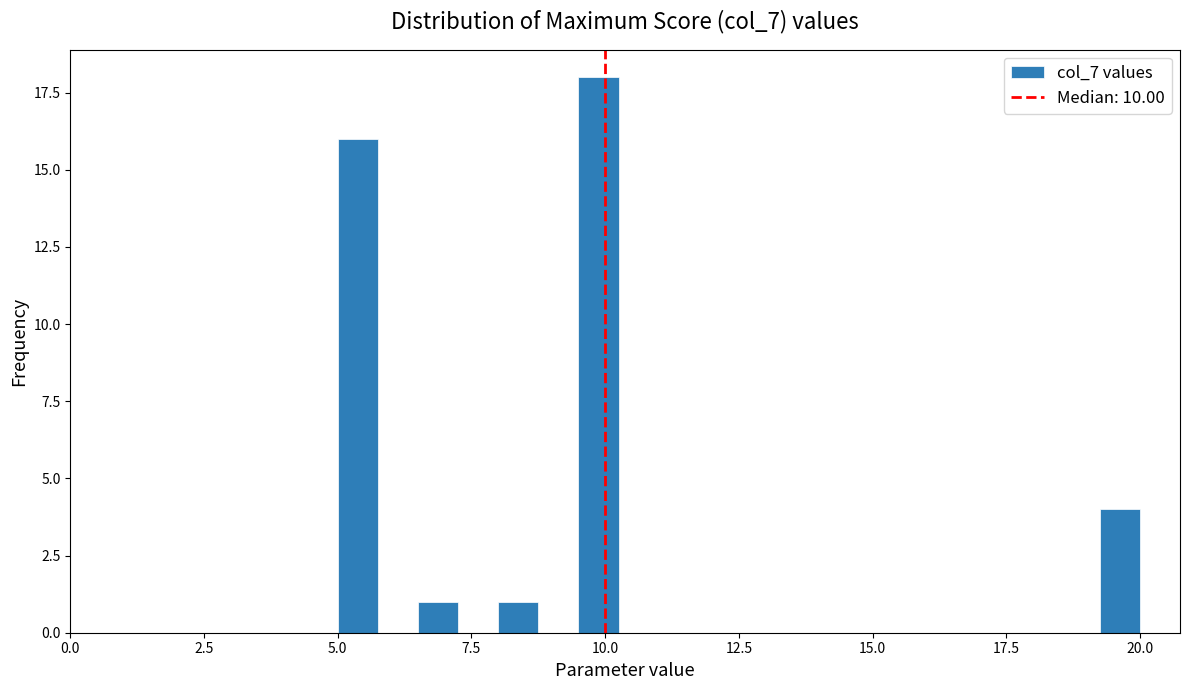

Read against the x-axis, roughly where is the centre of the tallest bar?

10.0